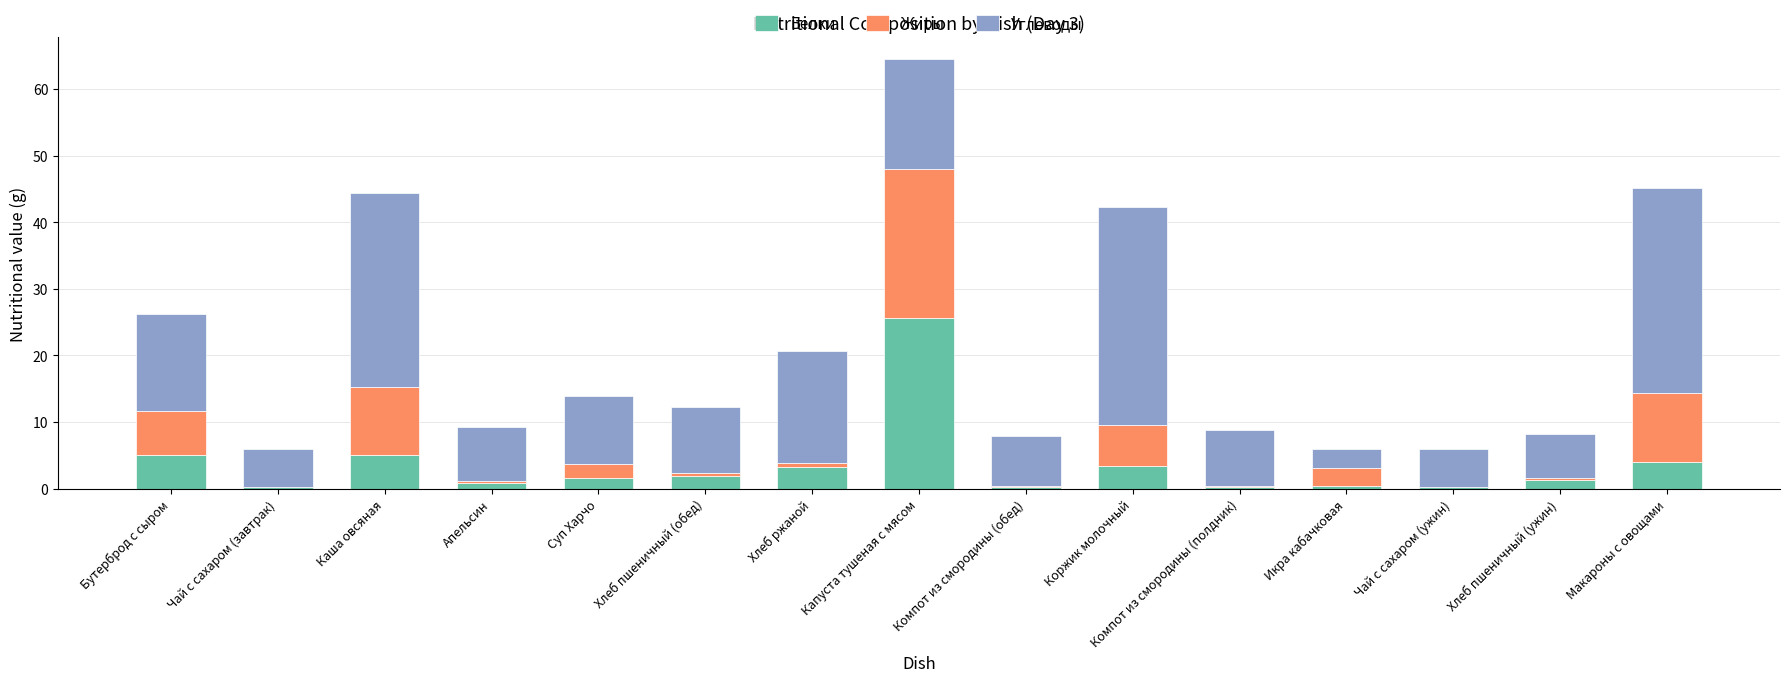

What is the total value across all series at Бутерброд с сыром?

26.2